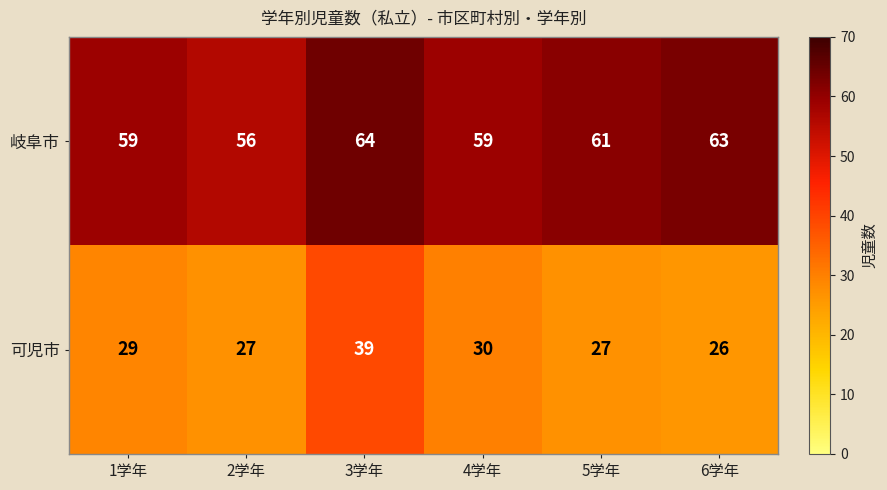

Is the value of 可児市 at 4学年 greater than the value of 岐阜市 at 6学年?

No